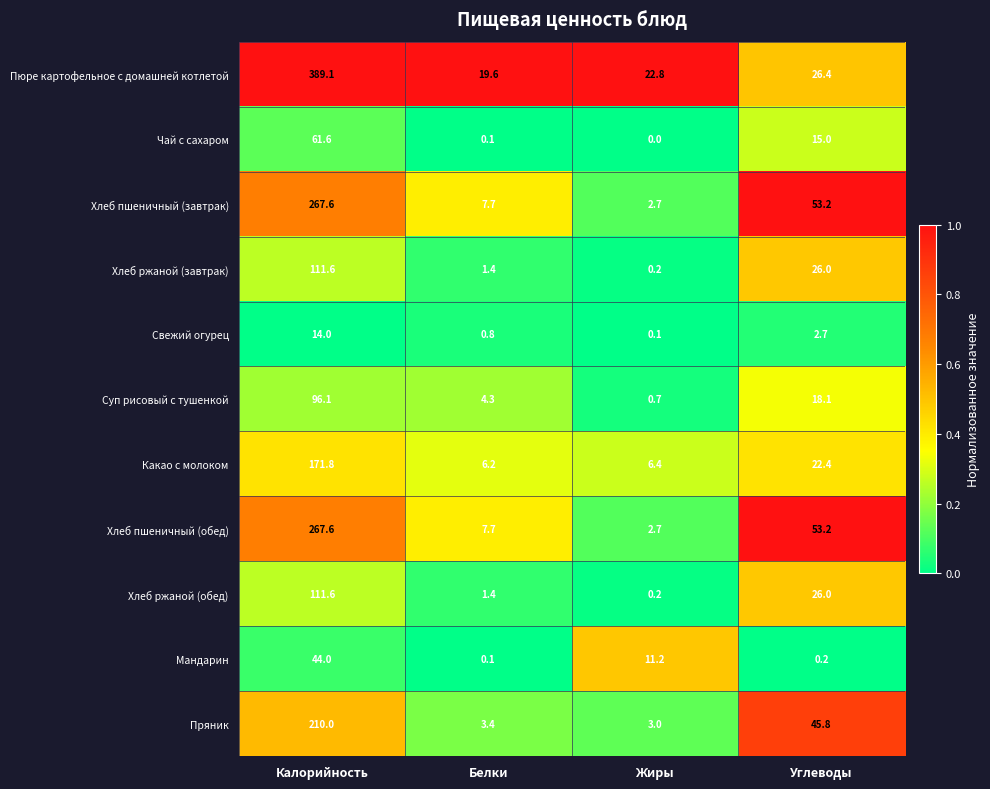

What is the difference between the second highest and second lowest values in the Хлеб ржаной (обед) series?

24.6